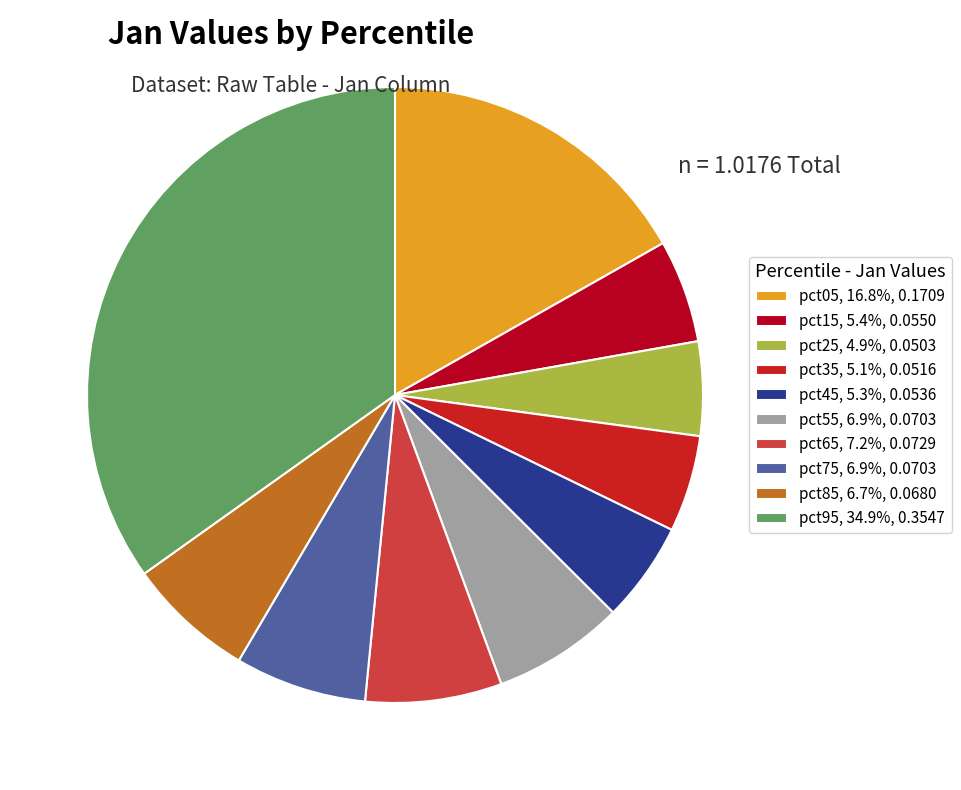

Is there a majority slice in this chart?

No